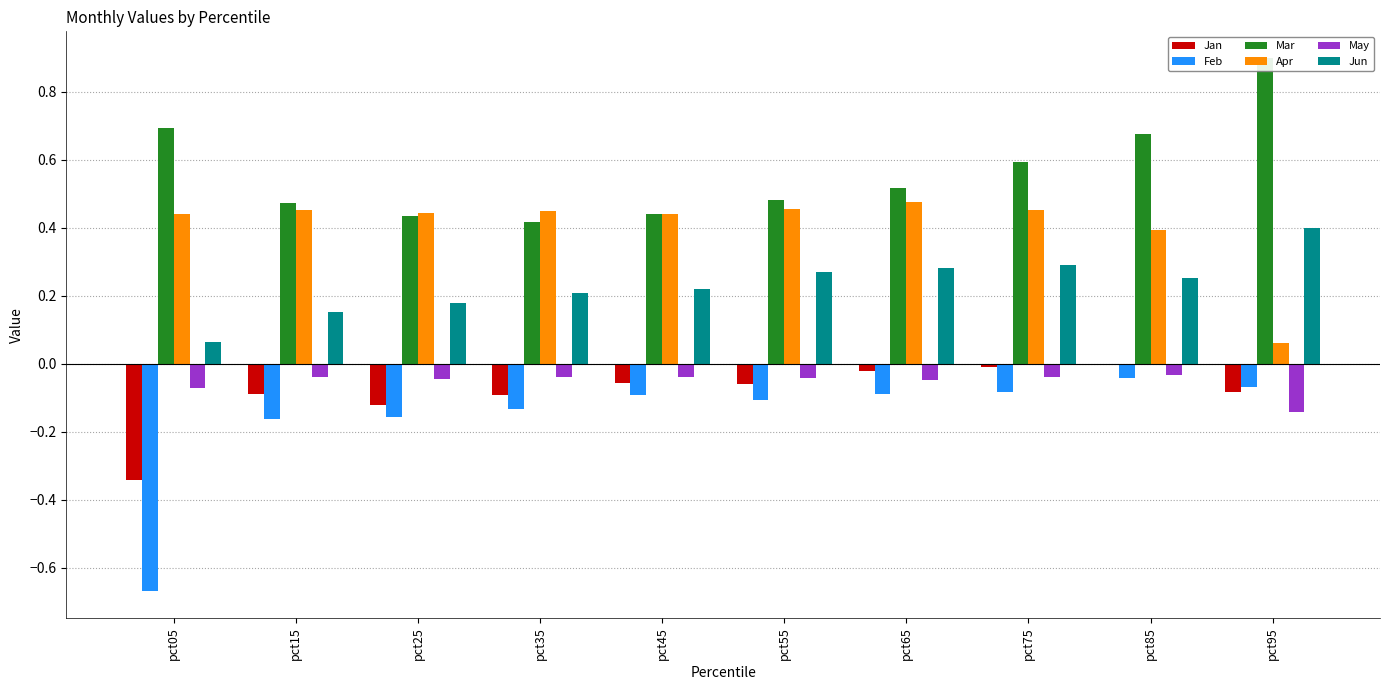

Which series has the widest spread of values?

Feb